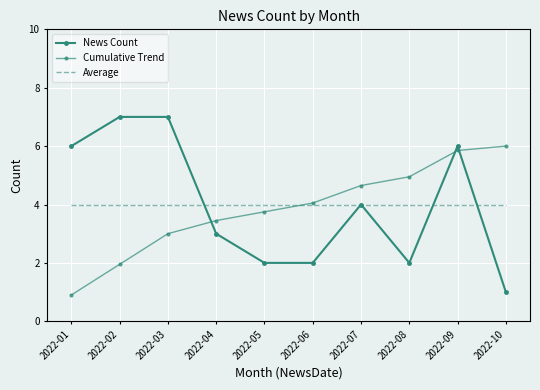

True or false: Average has a value of 4.0 at 2022-07.

True